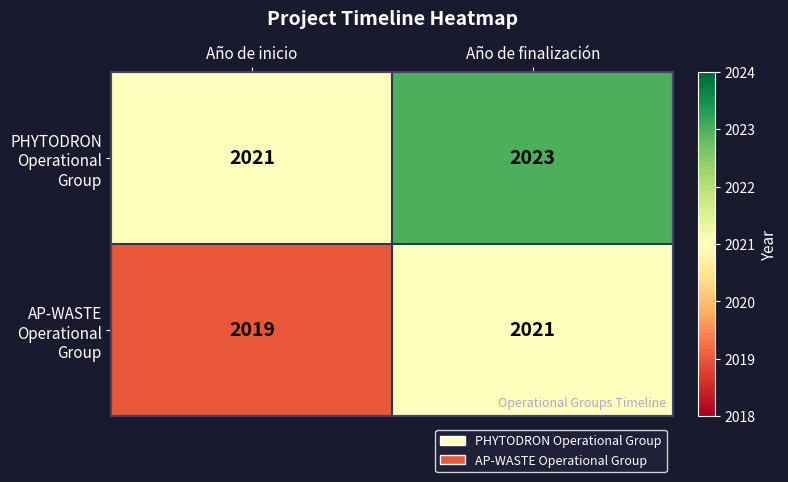

The PHYTODRON Operational Group series shows 2021 at Año de inicio. True or false?

True